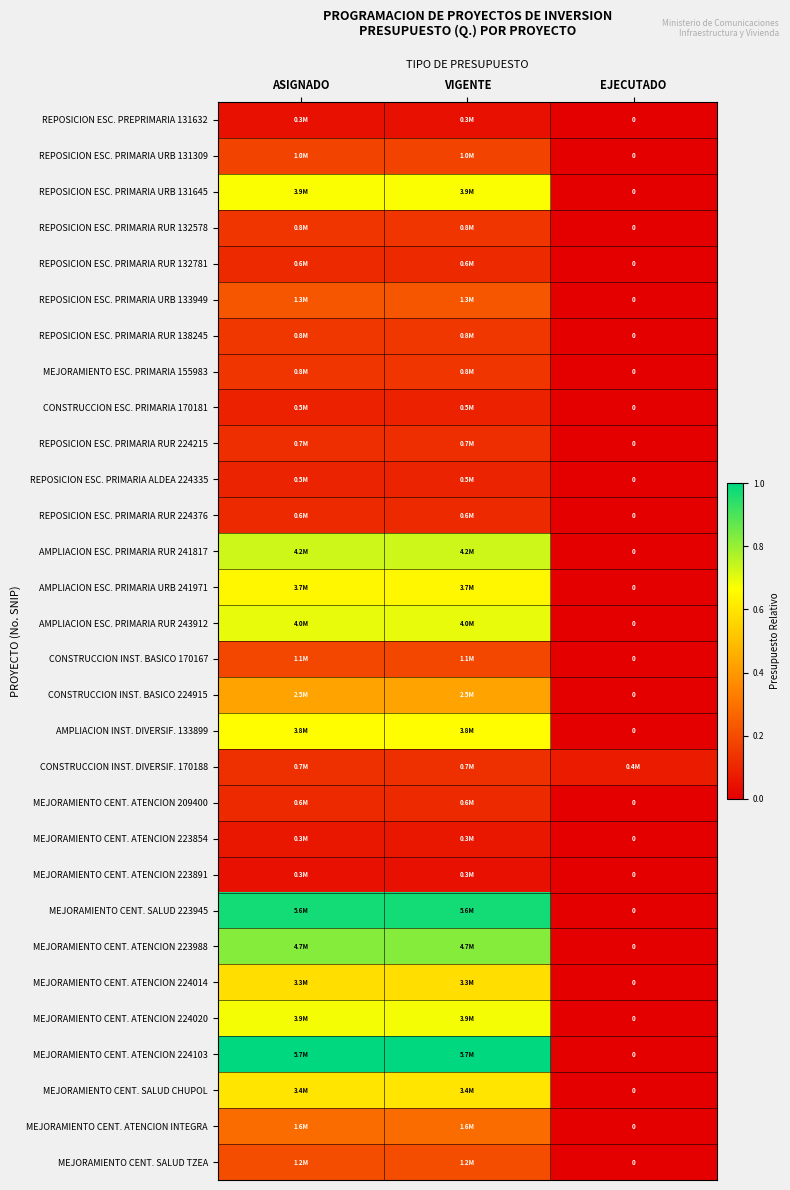

How many data points does each series have?

3